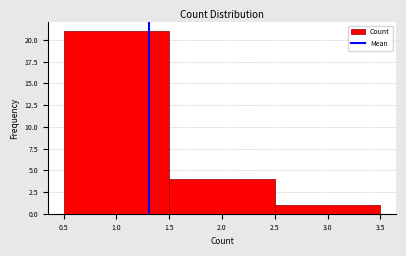

Over which range of the x-axis is the bar tallest?

0.5 to 1.5